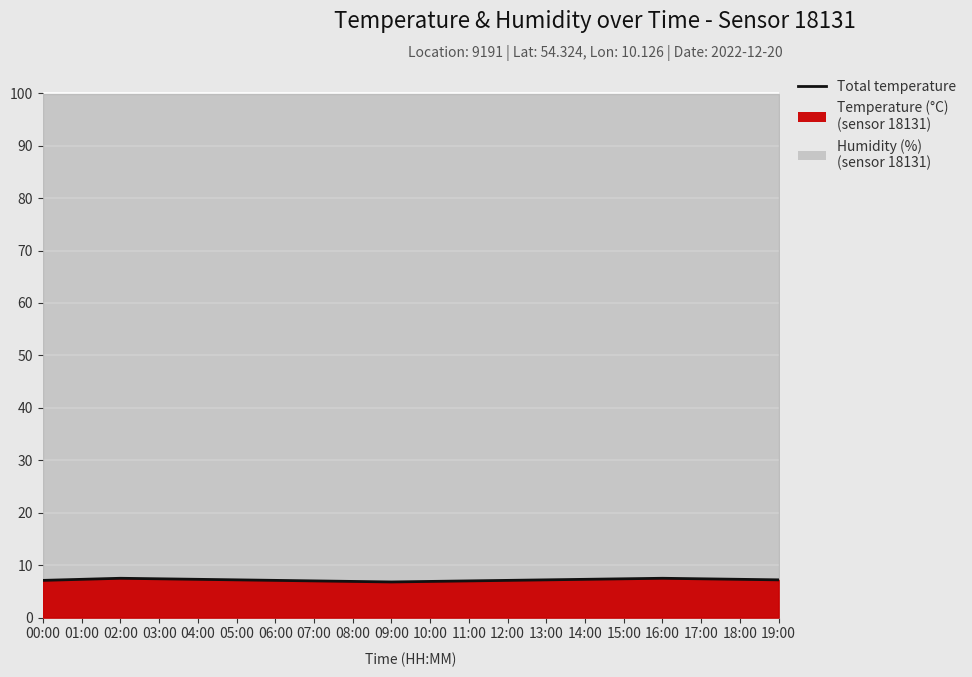

Is it true that the value at 02:00 is 7.5?

True